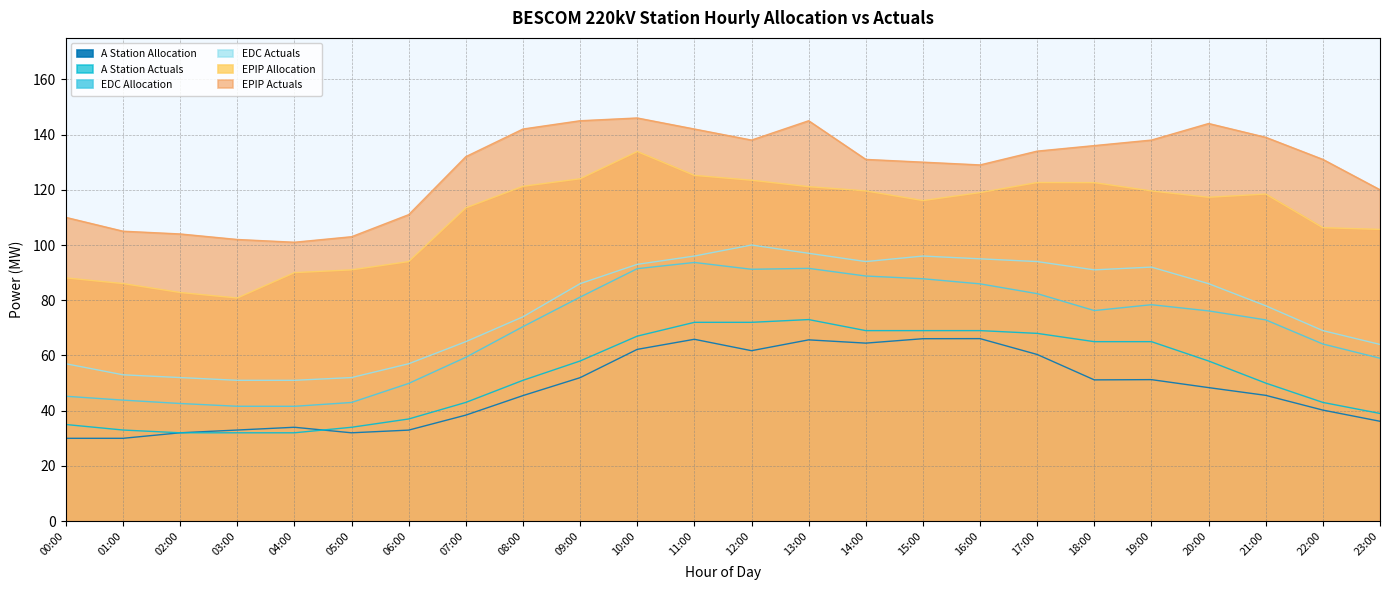

What is the maximum value shown in the chart?

146.0